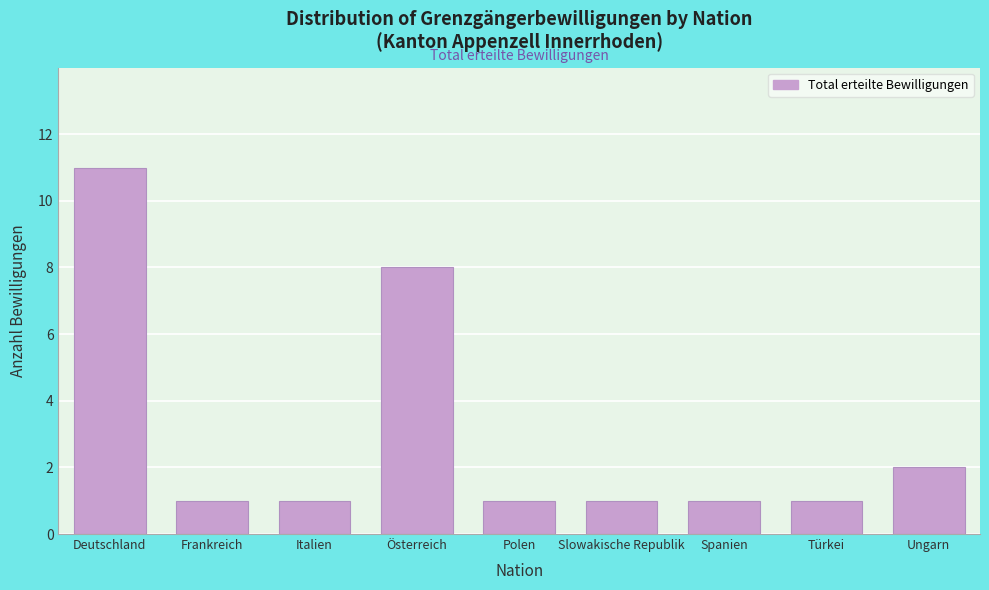

Reading left to right, extract all data points from this chart.

Deutschland=11	Frankreich=1	Italien=1	Österreich=8	Polen=1	Slowakische Republik=1	Spanien=1	Türkei=1	Ungarn=2